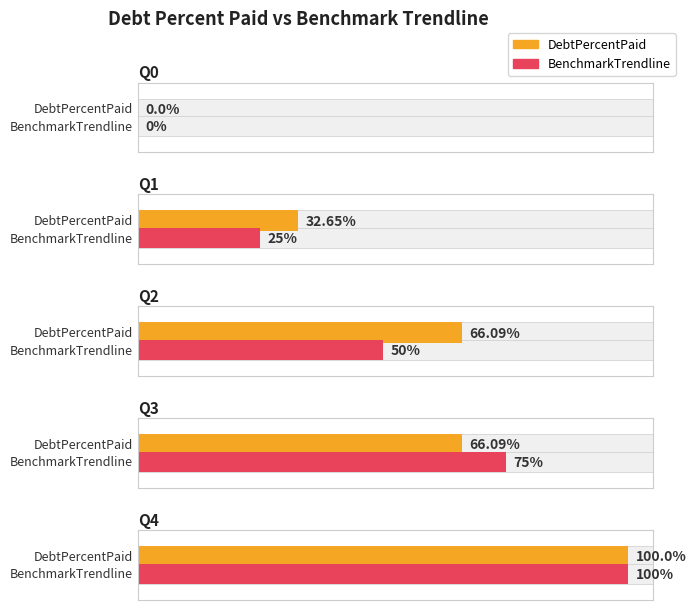

True or false: BenchmarkTrendline has a value of 87.2 at Q2.

False